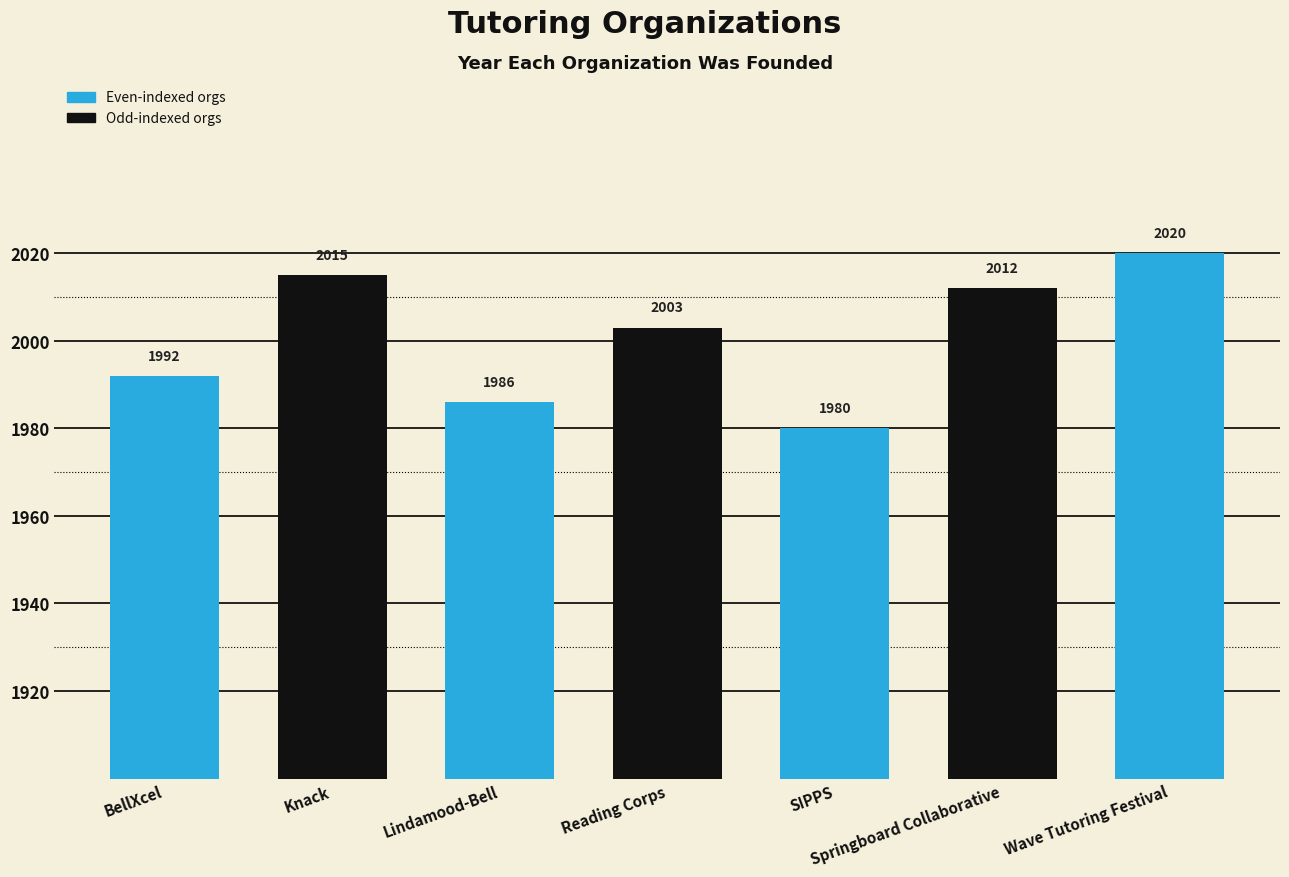

How many data points are less than 2003?

3